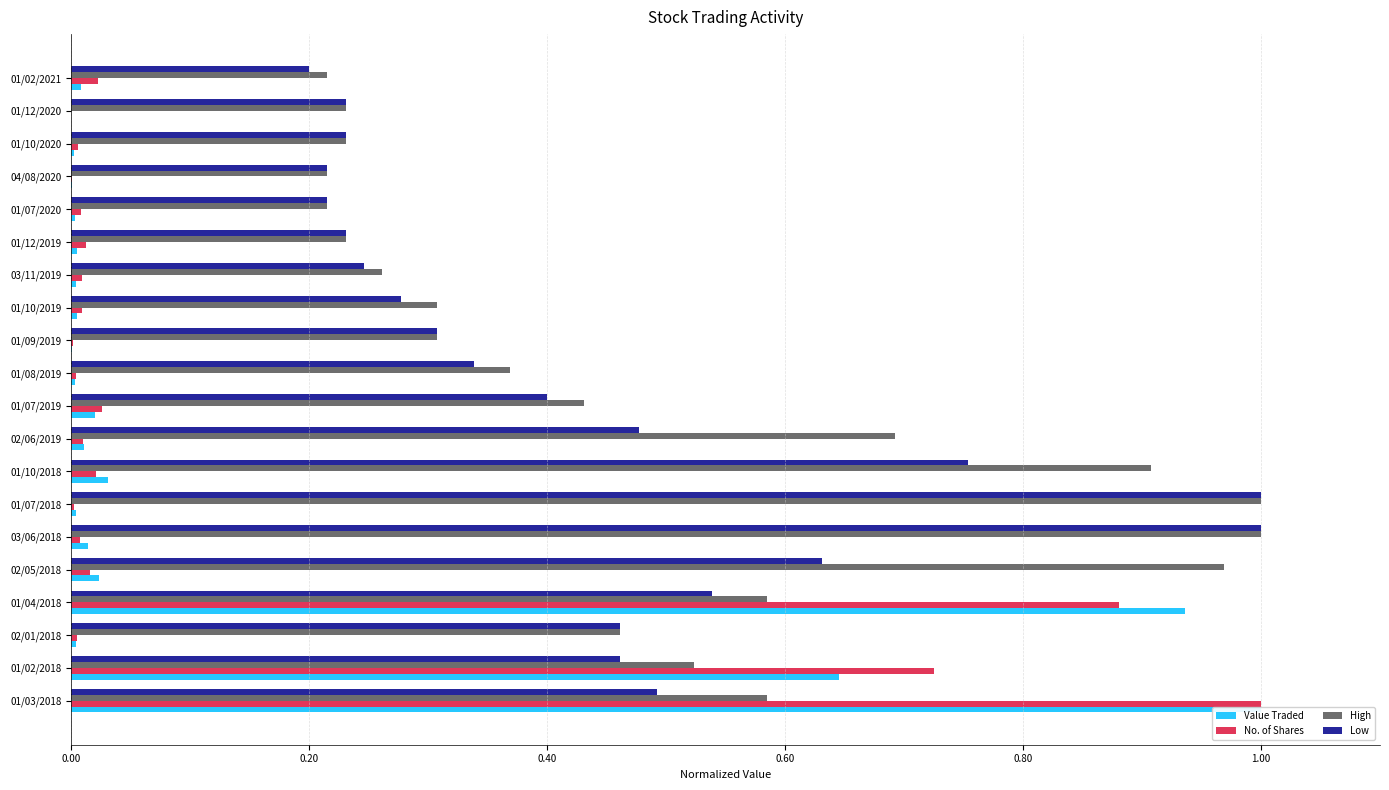

Reading left to right, what are all the values shown in this chart?

Value Traded: 1.0	0.6	0.0	0.9	0.0	0.0	0.0	0.0	0.0	0.0	0.0	0.0	0.0	0.0	0.0	0.0	0.0	0.0	0.0	0.0
No. of Shares: 1.0	0.7	0.0	0.9	0.0	0.0	0.0	0.0	0.0	0.0	0.0	0.0	0.0	0.0	0.0	0.0	0.0	0.0	0.0	0.0
High: 0.6	0.5	0.5	0.6	1.0	1.0	1.0	0.9	0.7	0.4	0.4	0.3	0.3	0.3	0.2	0.2	0.2	0.2	0.2	0.2
Low: 0.5	0.5	0.5	0.5	0.6	1.0	1.0	0.8	0.5	0.4	0.3	0.3	0.3	0.2	0.2	0.2	0.2	0.2	0.2	0.2